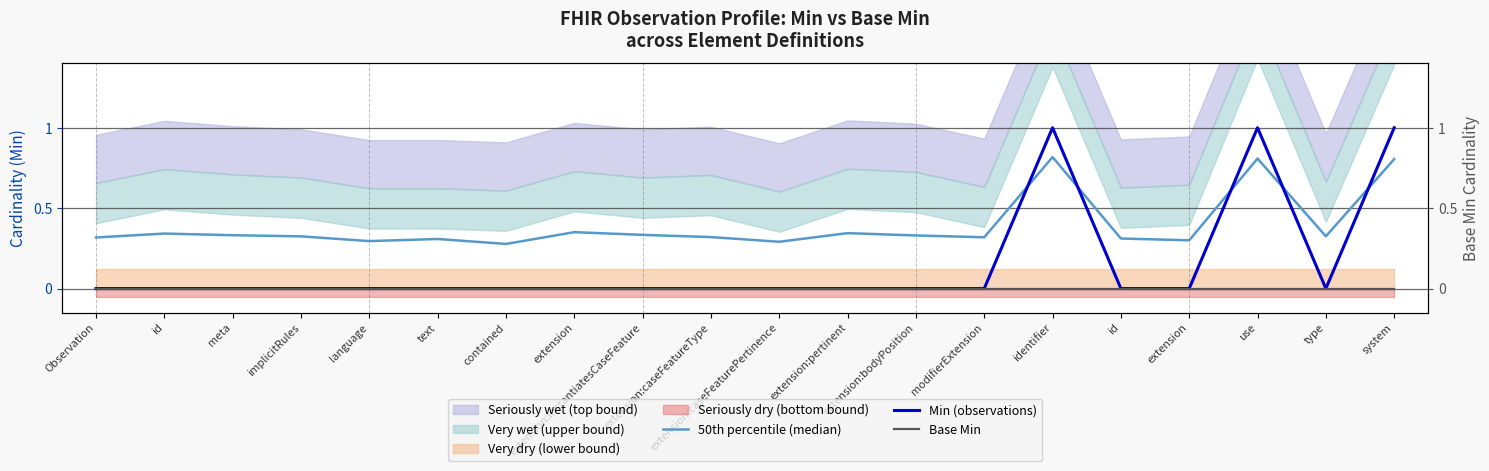

Rank the series by their average value, from lowest to highest.

Base Min, Min (observations), 50th percentile (median)